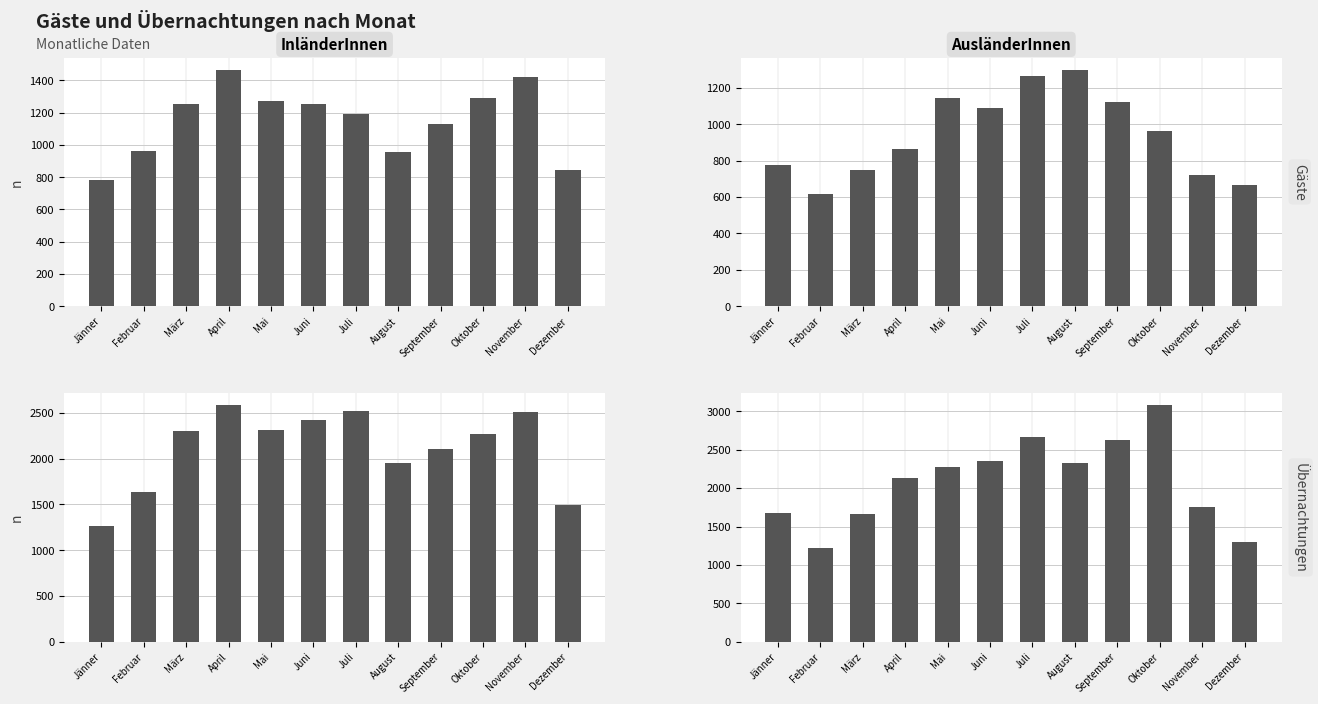

How many bars are there in total?

48